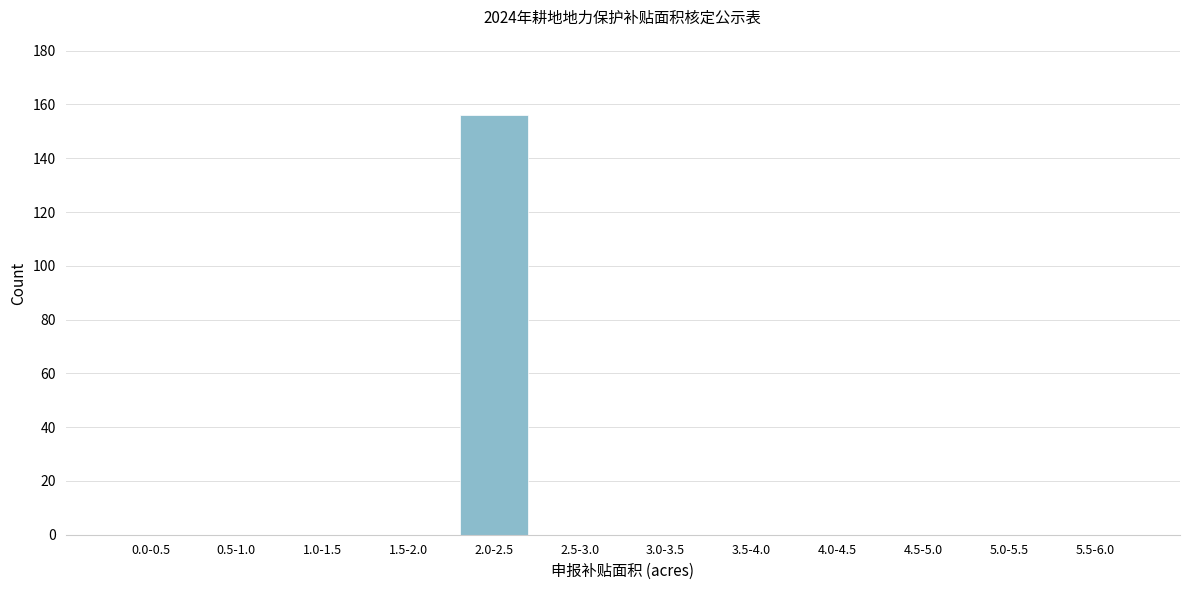

Reading left to right, transcribe all the data shown in this chart.

0.0-0.5=0	0.5-1.0=0	1.0-1.5=0	1.5-2.0=0	2.0-2.5=156	2.5-3.0=0	3.0-3.5=0	3.5-4.0=0	4.0-4.5=0	4.5-5.0=0	5.0-5.5=0	5.5-6.0=0